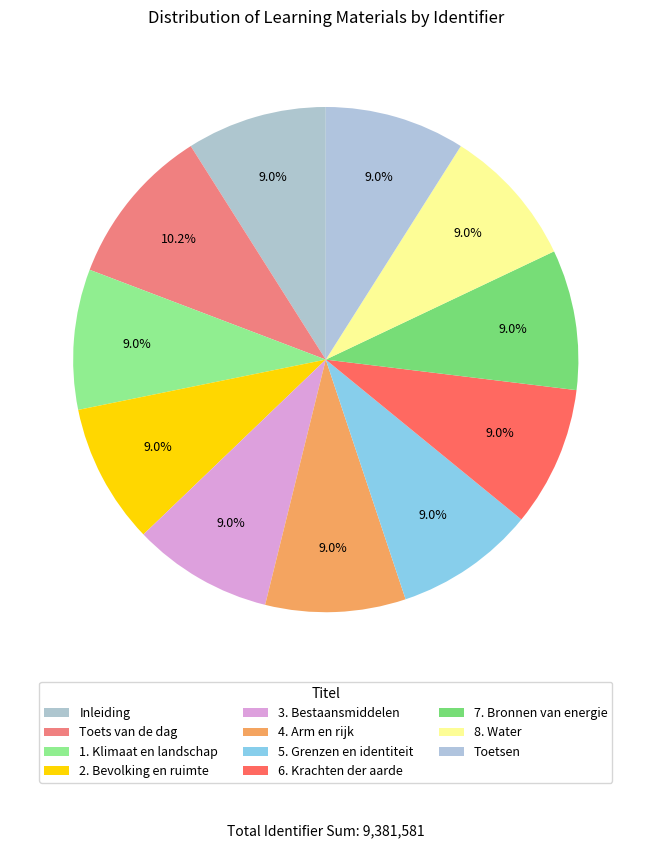

Which has a higher value, 4. Arm en rijk or 5. Grenzen en identiteit?

5. Grenzen en identiteit